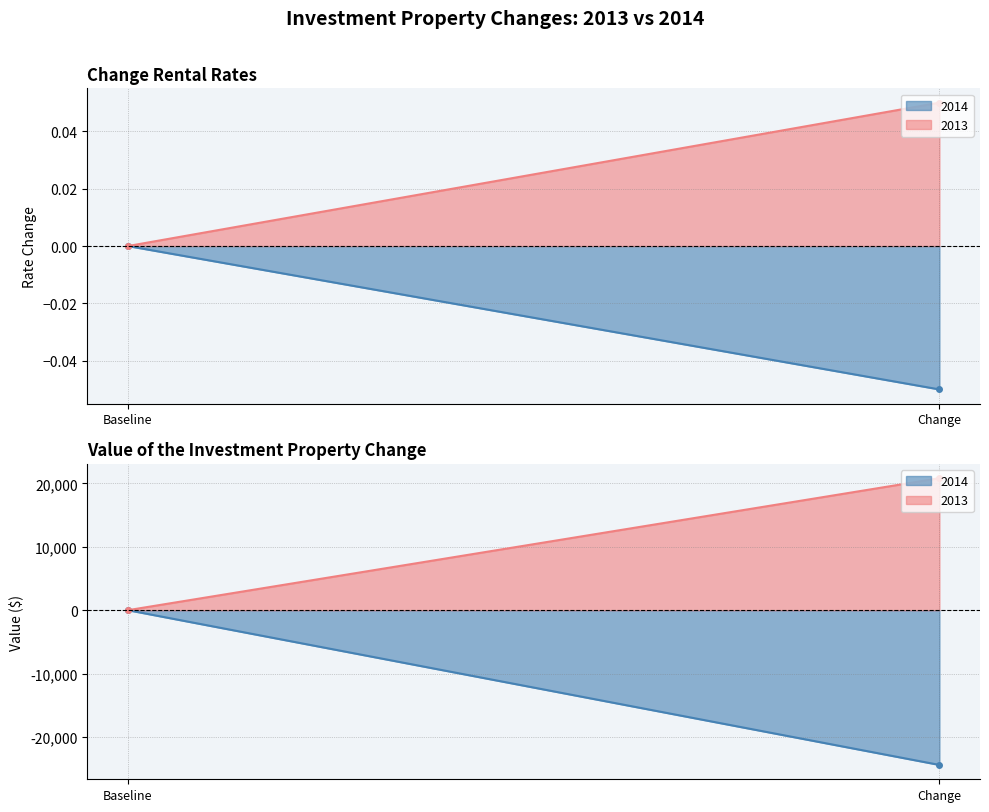

Reading right to left, what are all the values shown in this chart?

2014: Value of the investment property change=-24395.8	Change rental rates=-0.1
2013: Value of the investment property change=20811.0	Change rental rates=0.1